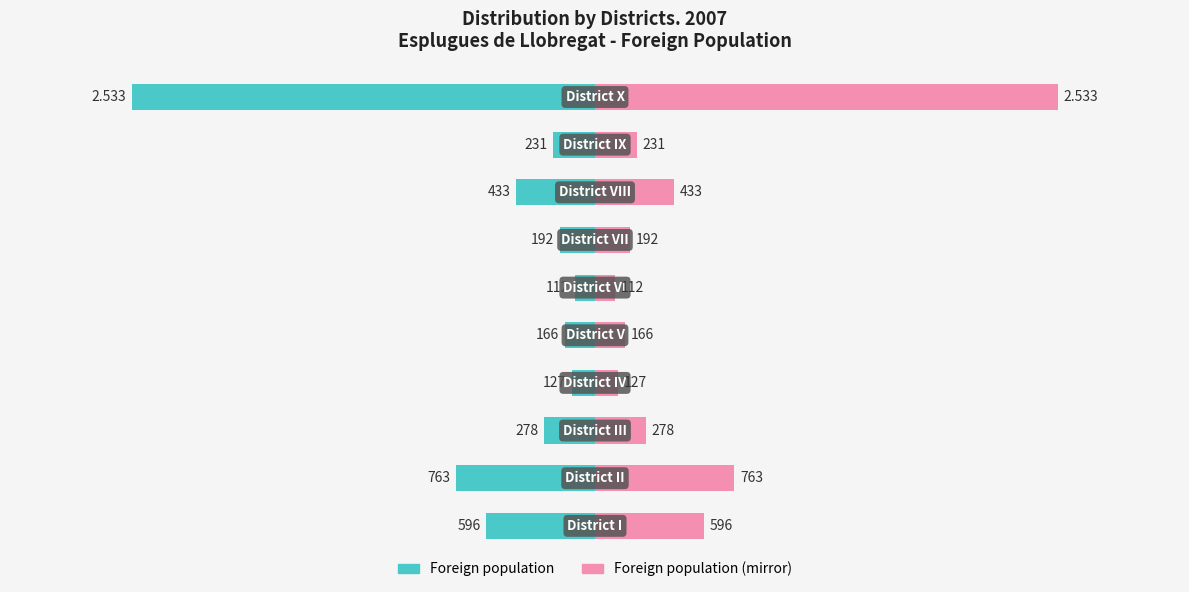

The Foreign population series shows -137 at 4000. True or false?

False